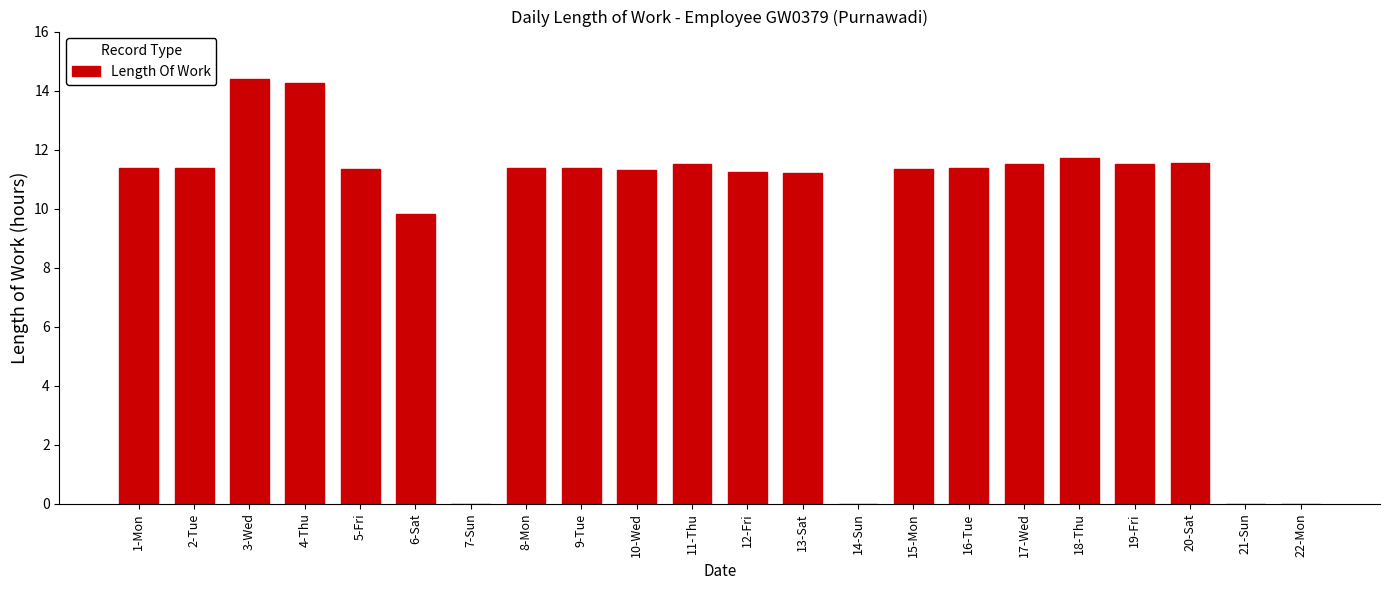

Is it true that the value at 4-Thu is 14.3?

True